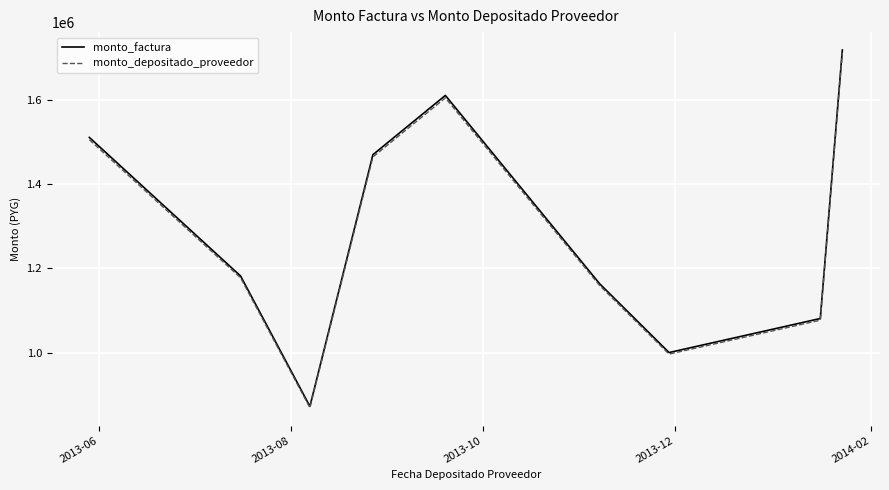

What is the maximum value shown in the chart?

1717430